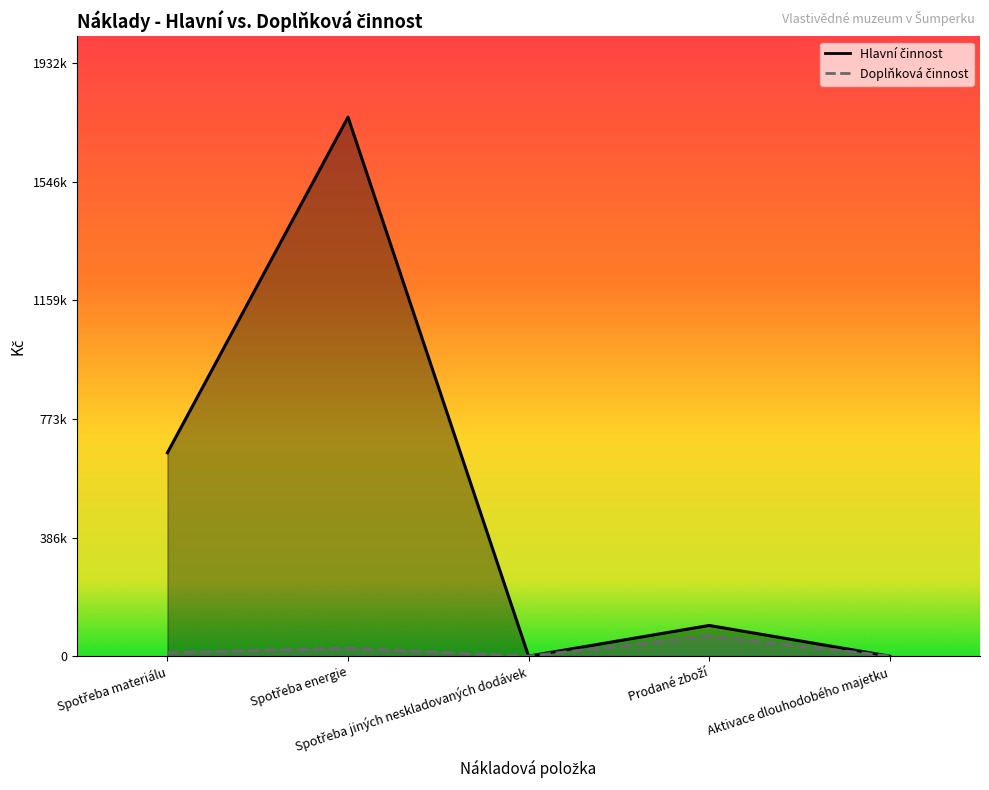

Is it true that Doplňková činnost equals 8915 at Spotřeba energie?

False